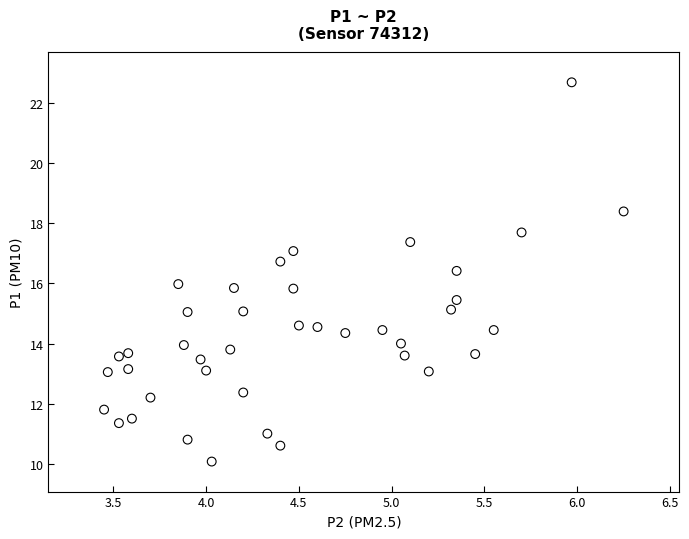

What is the range of X values (max minus min)?

2.8